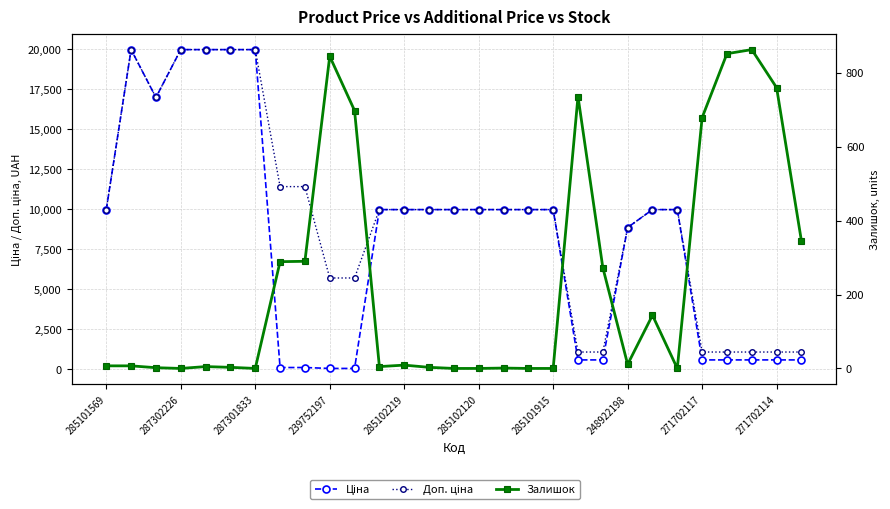

Count the number of categories in the chart.

29